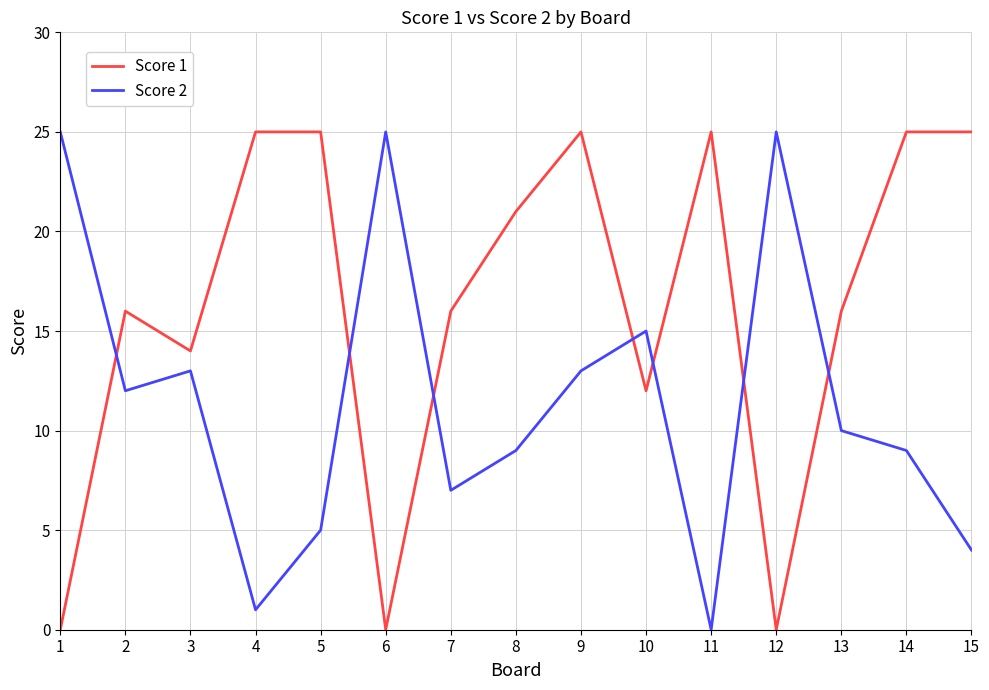

How many intersections are there between Score 1 and Score 2?

7